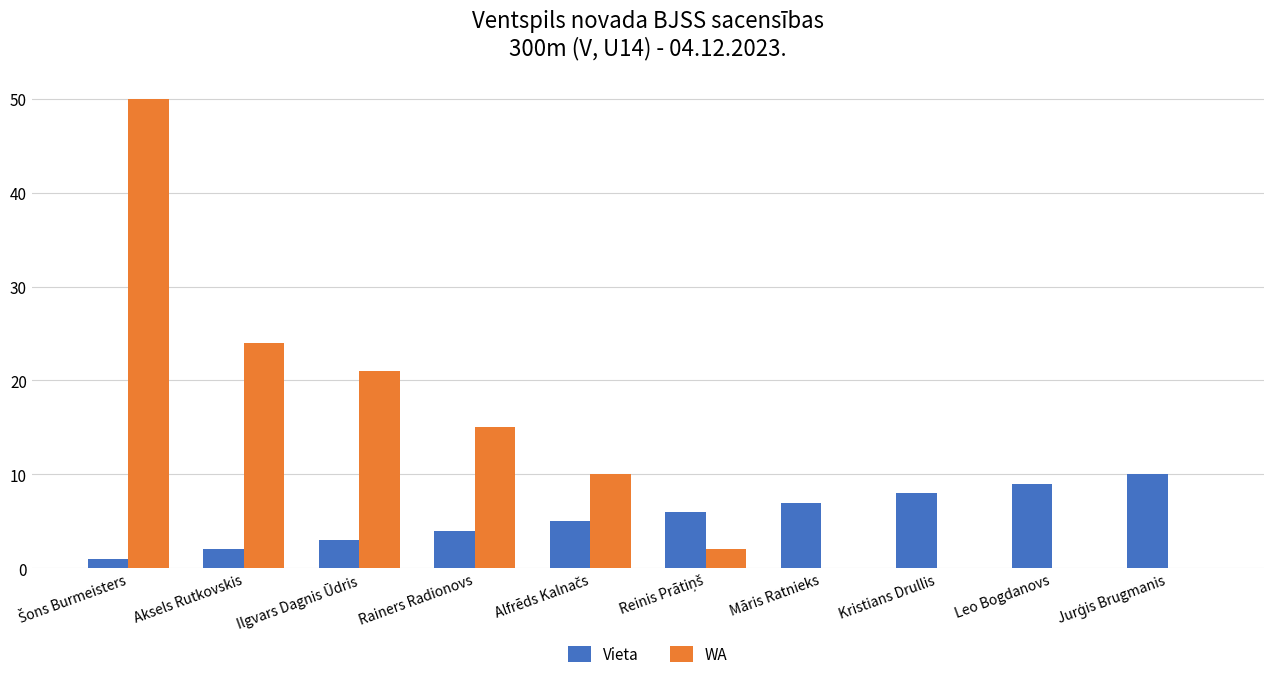

The WA series shows 34 at Leo Bogdanovs. True or false?

False